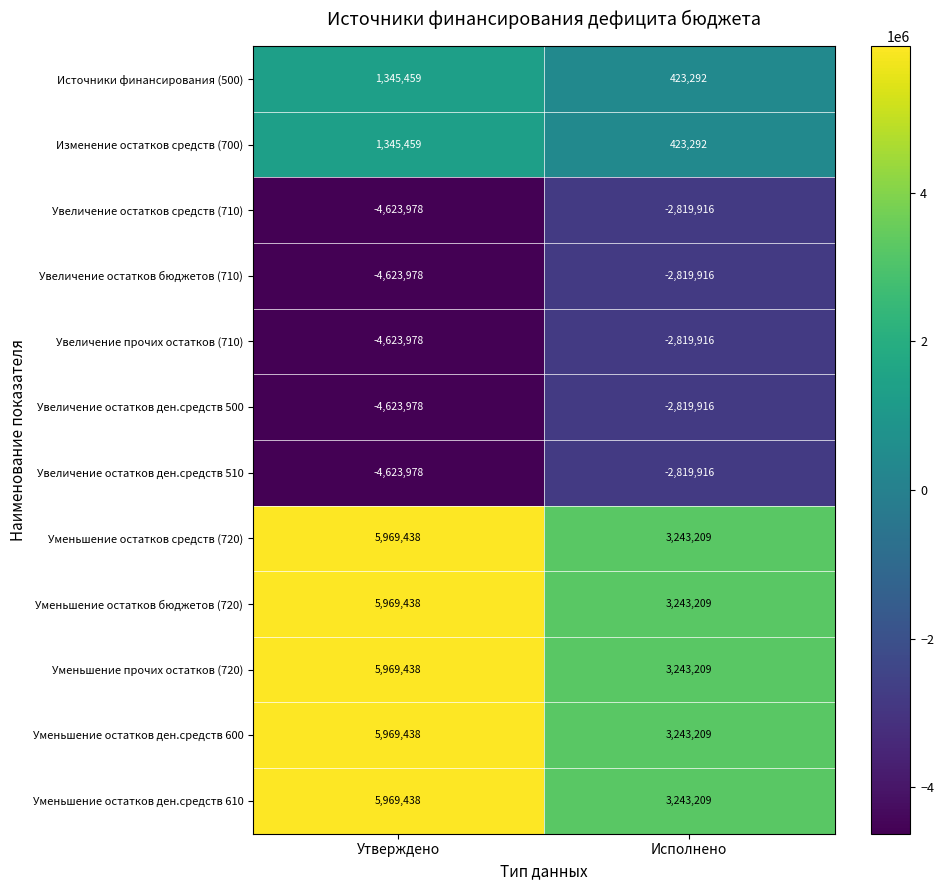

What is the spread (max minus min) of values at Исполнено?

6063125